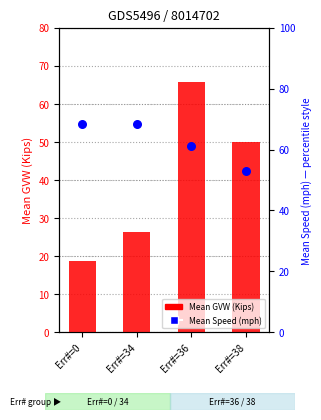

Which series contains the highest Y value?

Mean Speed (mph)